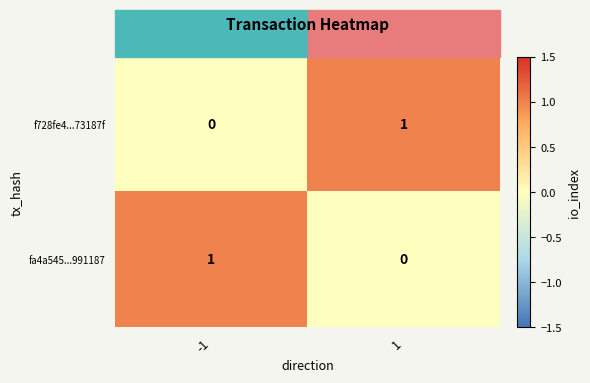

How many distinct data groups are displayed?

2